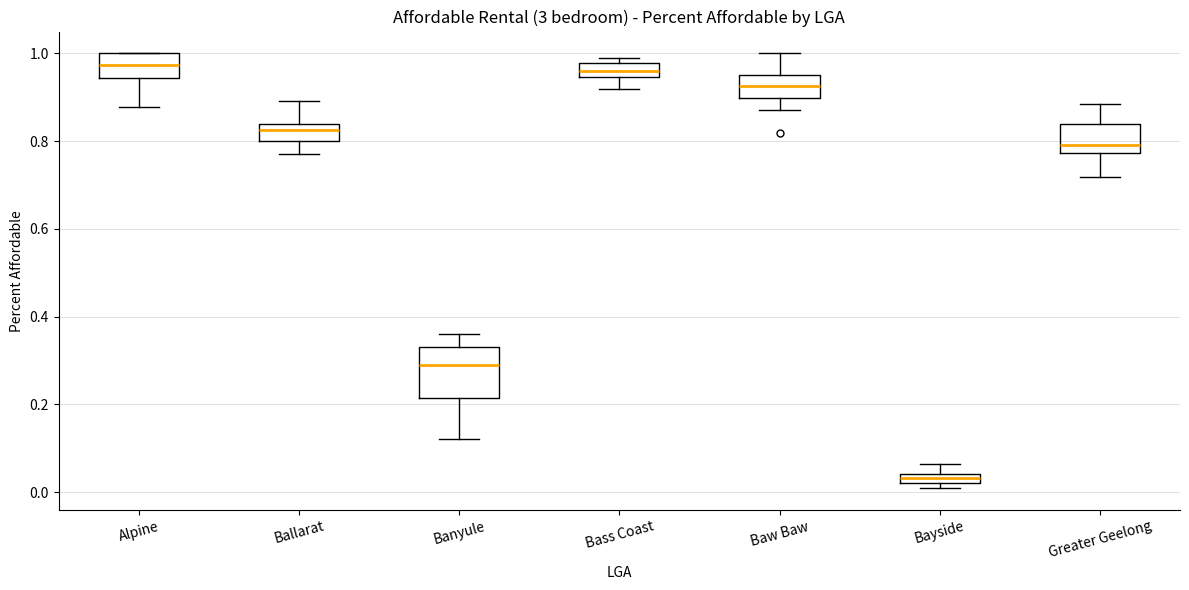

Where does the lower whisker of the box for Baw Baw end on the y-axis? The values are not printed on the chart, so give them approximately, as read against the axis.

0.88